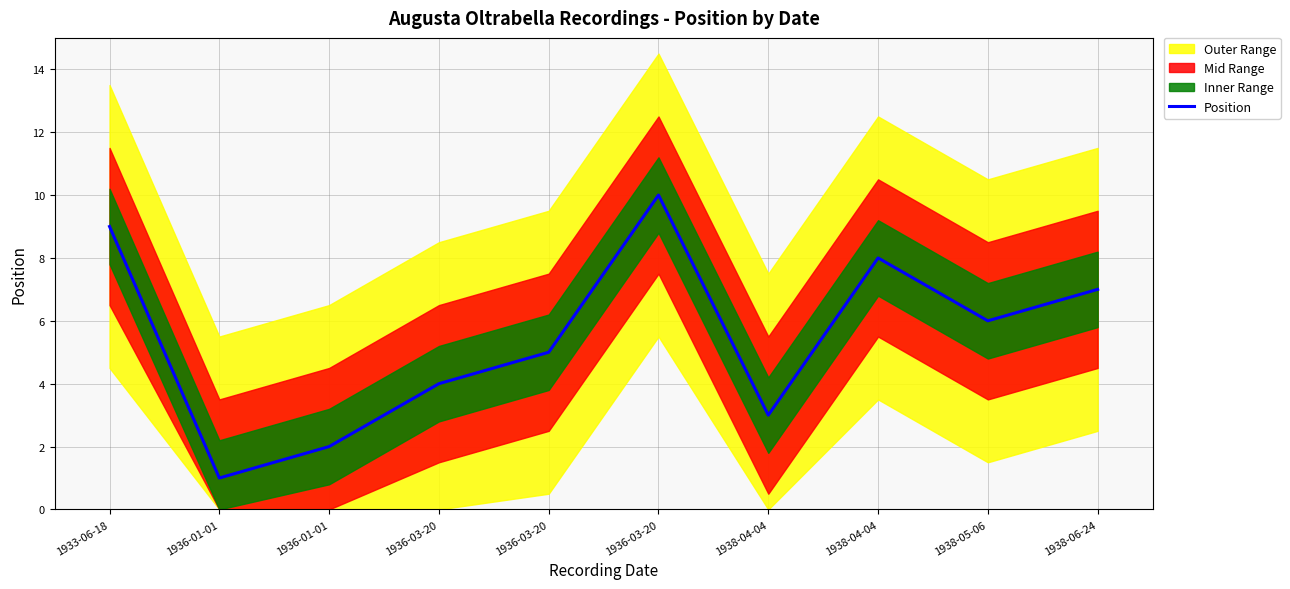

Where is the data nearest to the value 5?

1936-03-20